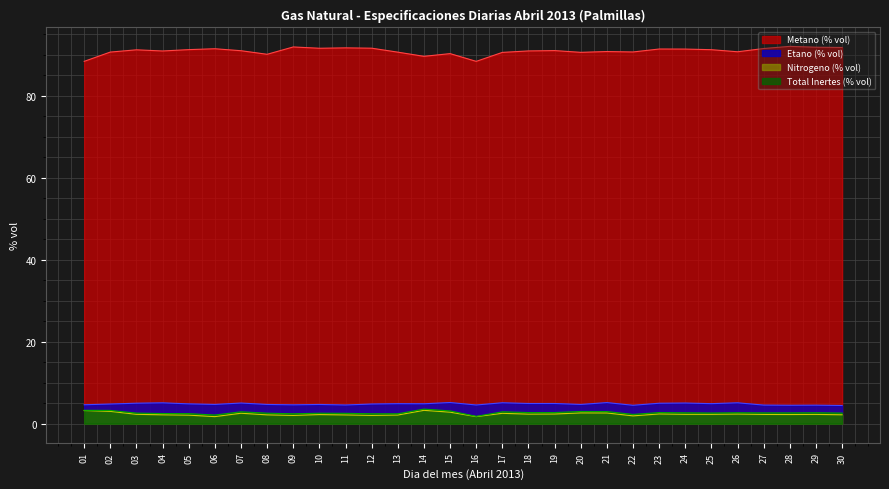

The Metano (% vol) series shows 92.1 at 28. True or false?

True